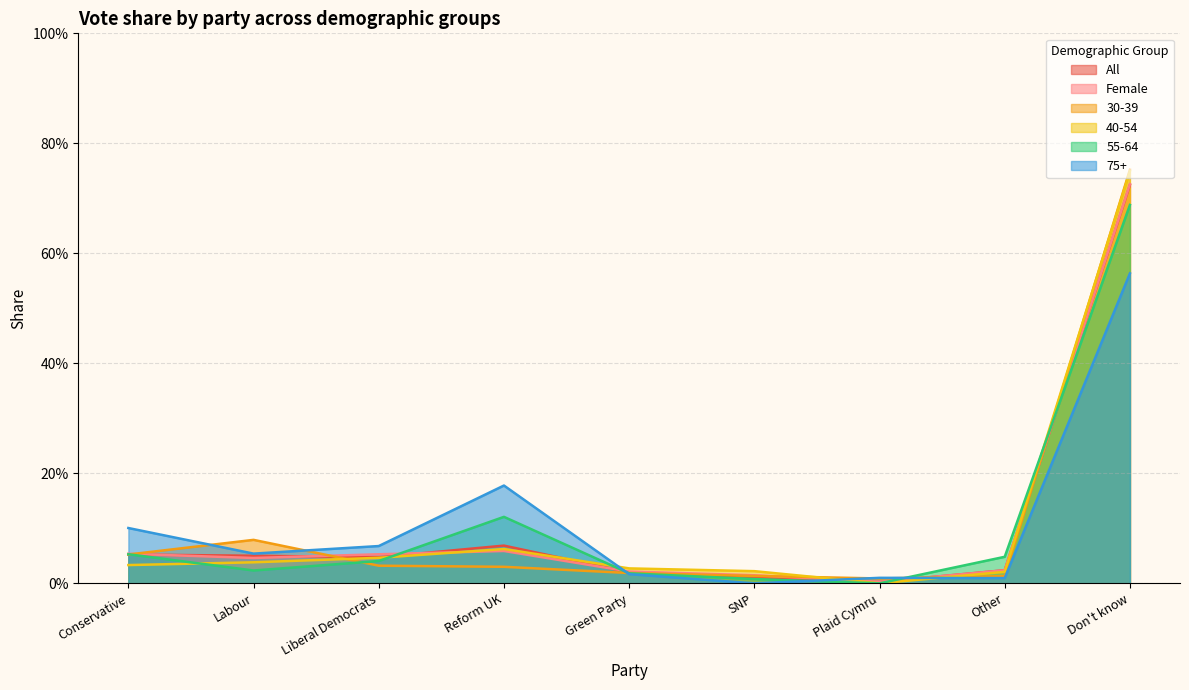

Which category has the lowest value in the 55-64 series?

Plaid Cymru